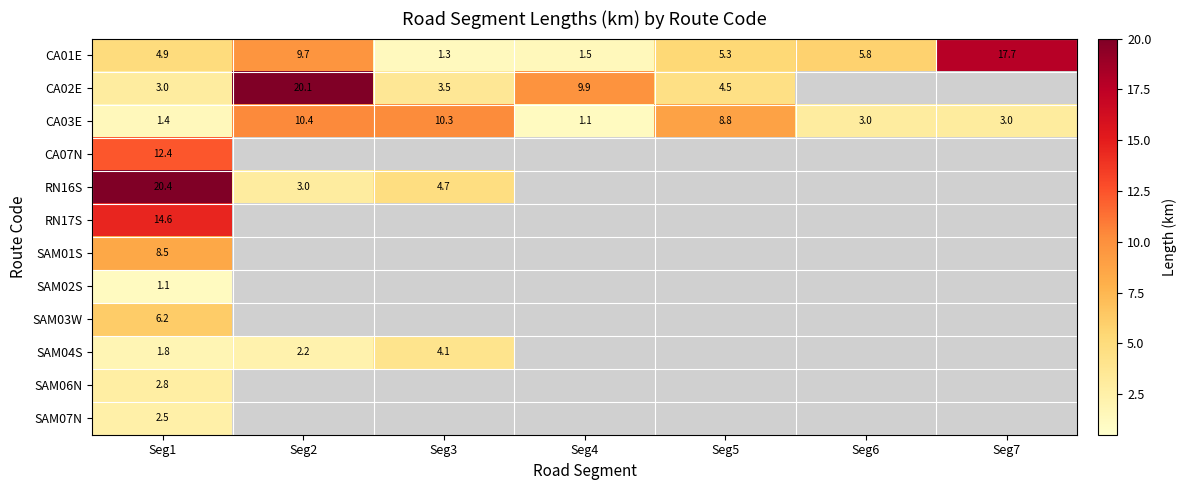

Rank the categories by CA03E value from highest to lowest.

Seg2, Seg3, Seg5, Seg7, Seg6, Seg1, Seg4